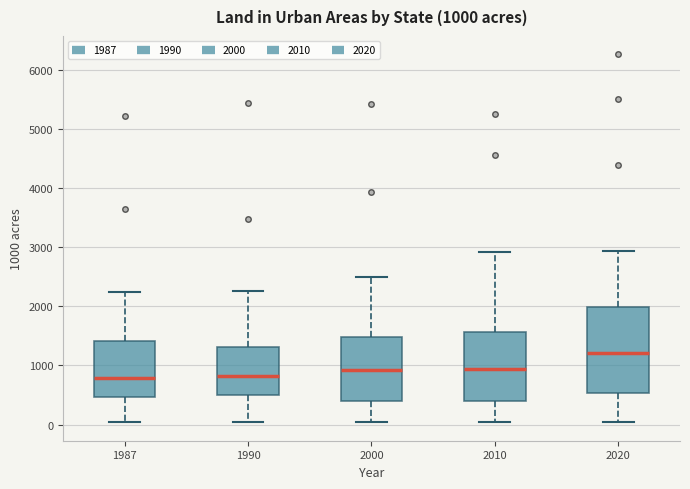

Comparing the boxes themselves (not the whiskers), which one is the tallest?

2020